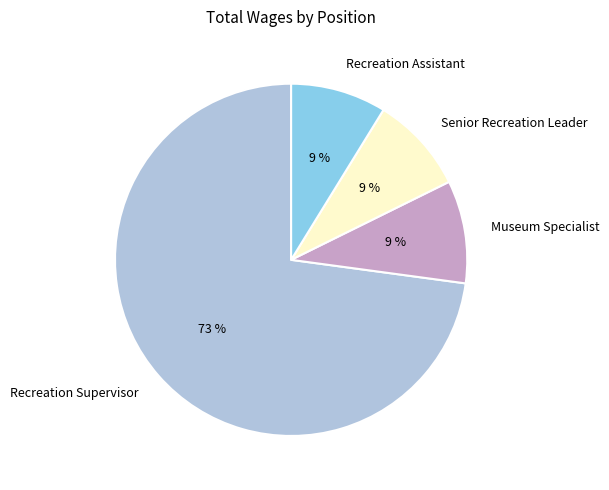

How many segments does this pie chart have?

4